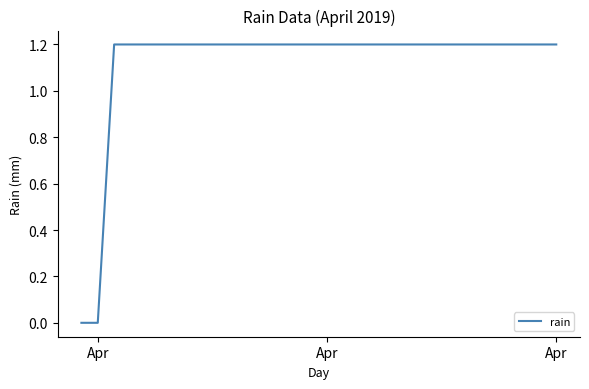

What is the difference between the maximum and minimum values?

1.2